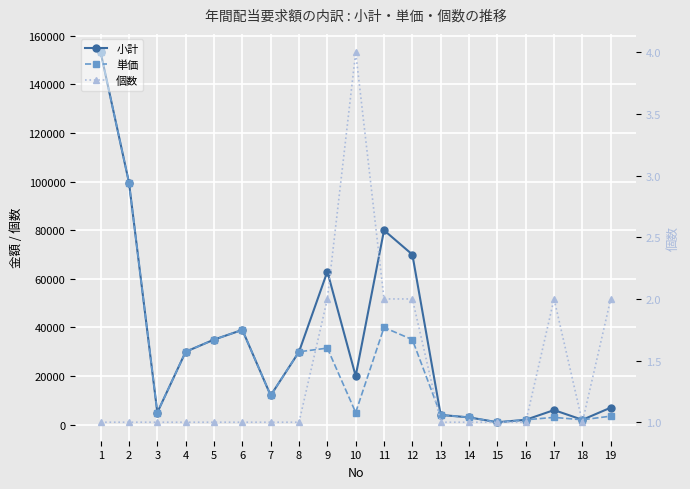

Reading left to right, what are all the values shown in this chart?

小計: 1=153200	2=99600	3=5000	4=30000	5=35000	6=39000	7=12000	8=30000	9=63000	10=20000	11=80000	12=70000	13=4000	14=3000	15=1000	16=2000	17=6000	18=2000	19=7000
単価: 1=153200	2=99600	3=5000	4=30000	5=35000	6=39000	7=12000	8=30000	9=31500	10=5000	11=40000	12=35000	13=4000	14=3000	15=1000	16=2000	17=3000	18=2000	19=3500
個数: 1=1	2=1	3=1	4=1	5=1	6=1	7=1	8=1	9=2	10=4	11=2	12=2	13=1	14=1	15=1	16=1	17=2	18=1	19=2